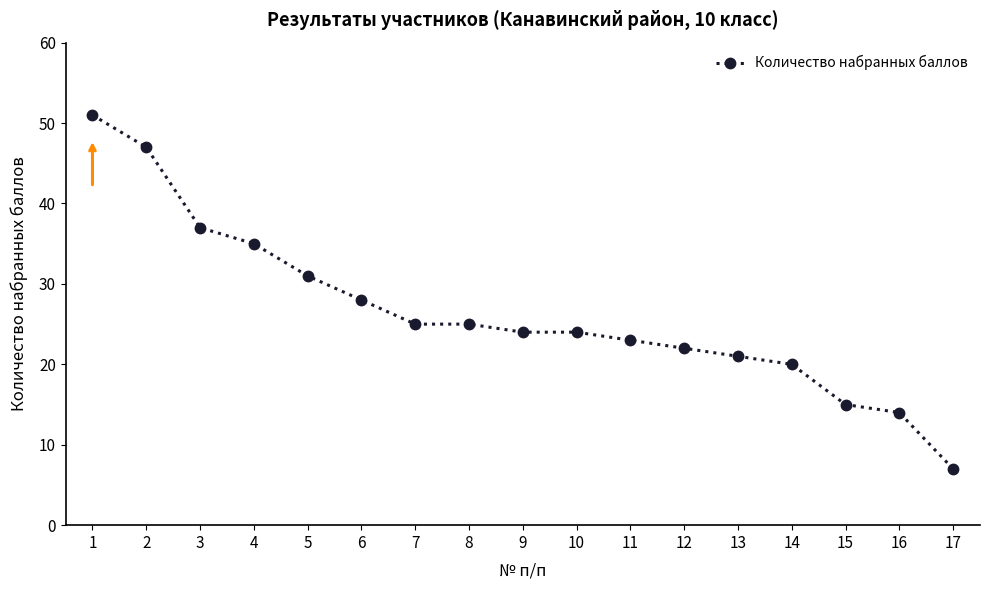

What is the value of the 17th point from the left?

7